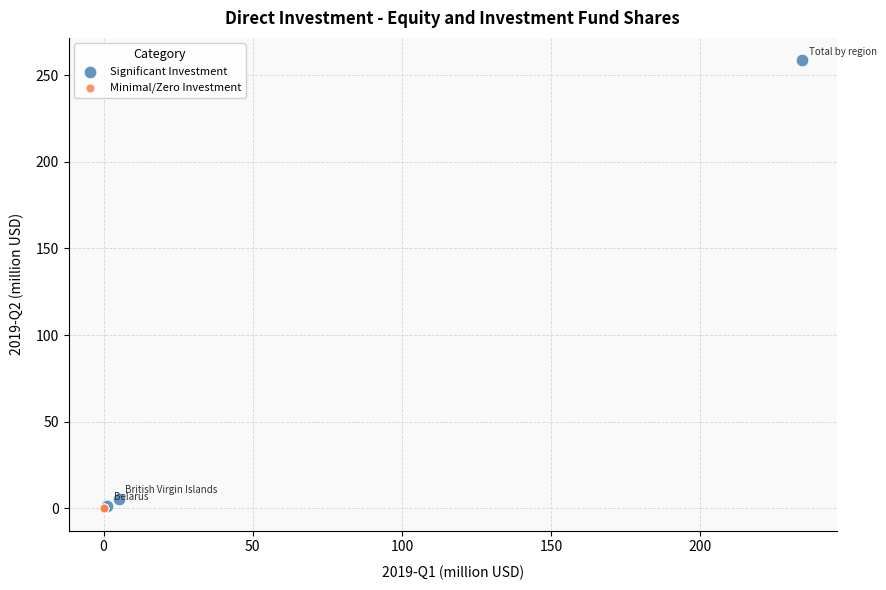

Which series reaches the maximum Y coordinate?

Significant Investment